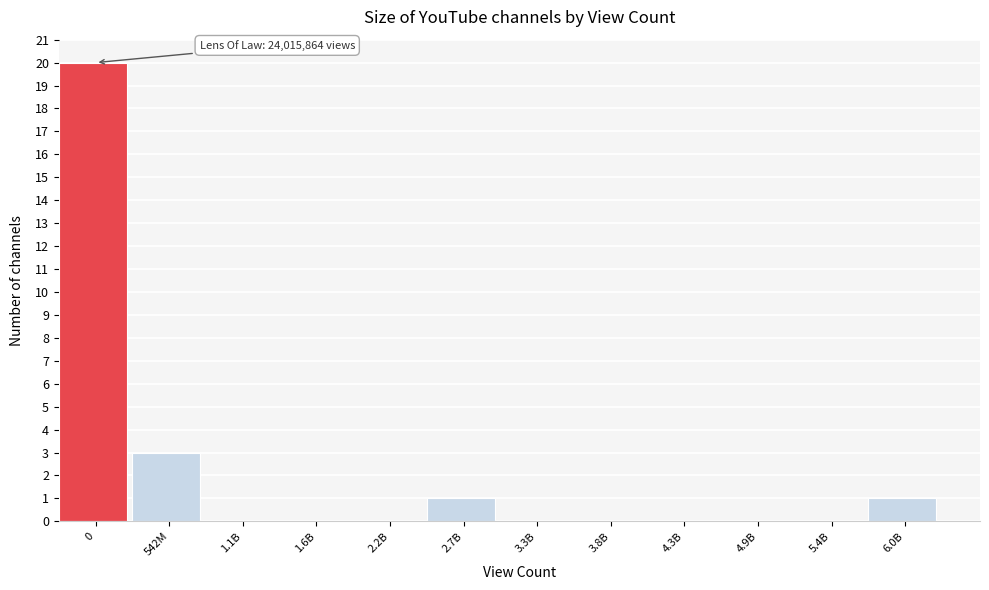

Reading left to right, what are all the values shown in this chart?

0=20	542M=3	1.1B=0	1.6B=0	2.2B=0	2.7B=1	3.3B=0	3.8B=0	4.3B=0	4.9B=0	5.4B=0	6.0B=1